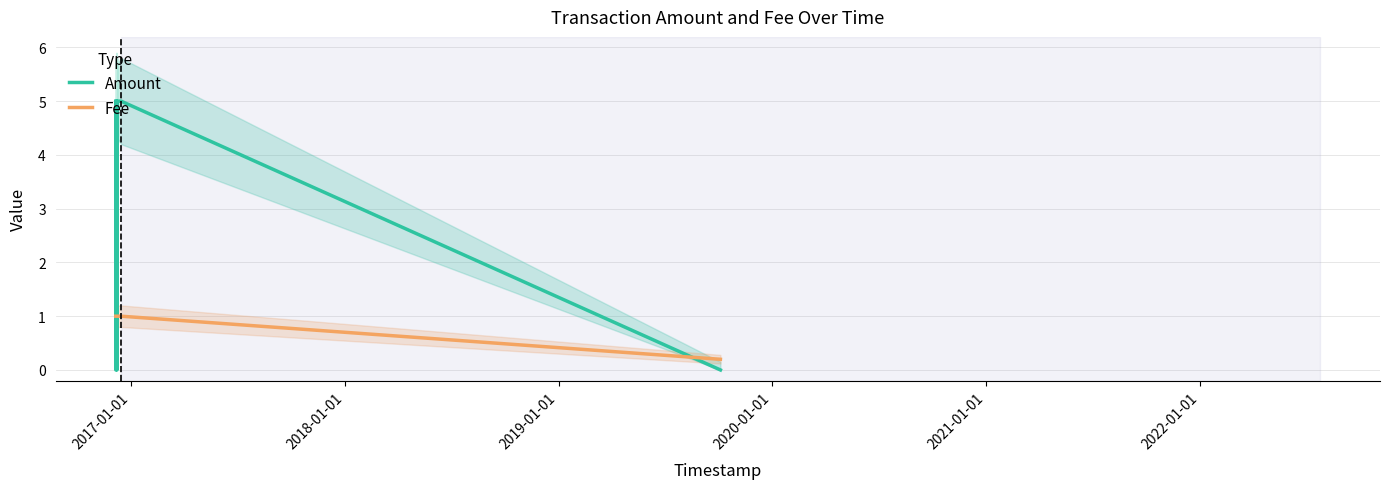

After their last crossing, which series has the higher values: Amount or Fee?

Fee